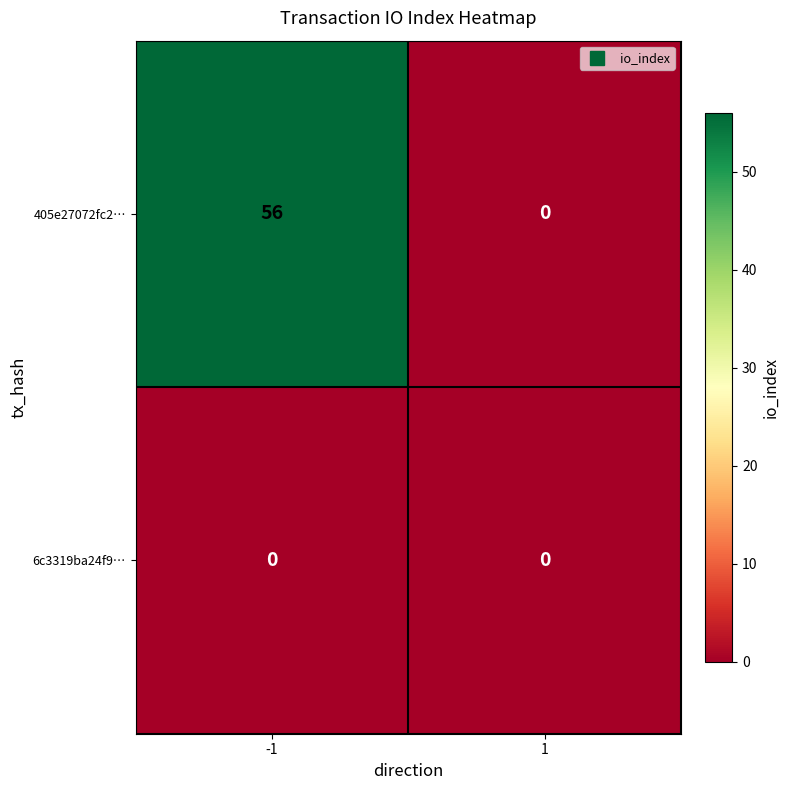

Count the number of data series in this chart.

2